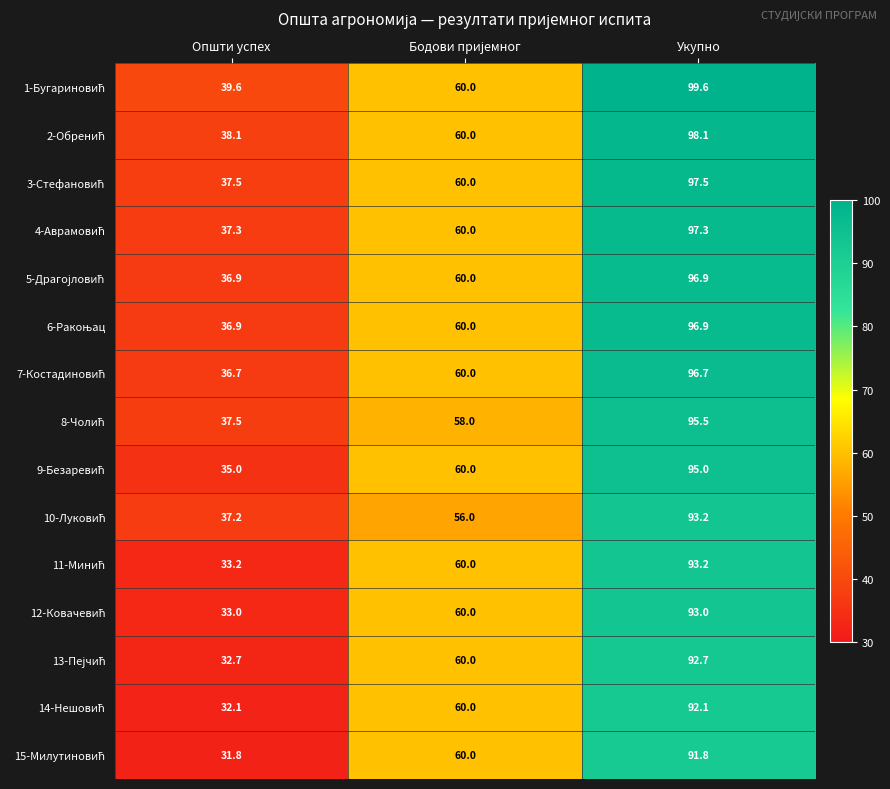

How many series are shown in this chart?

15